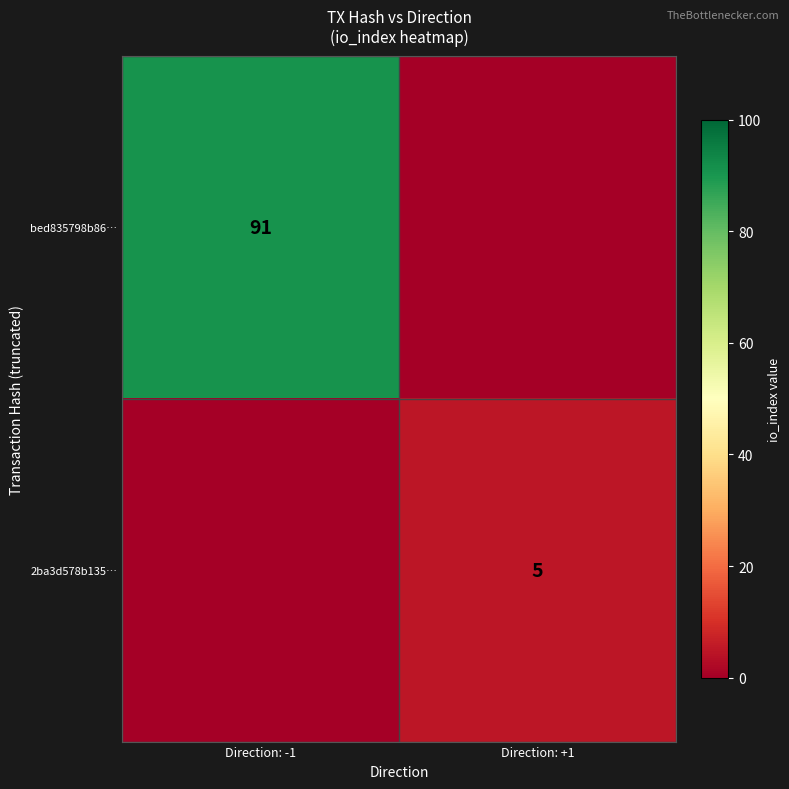

Is the value of 2ba3d578b135… at Direction: +1 greater than the value of bed835798b86… at Direction: -1?

No